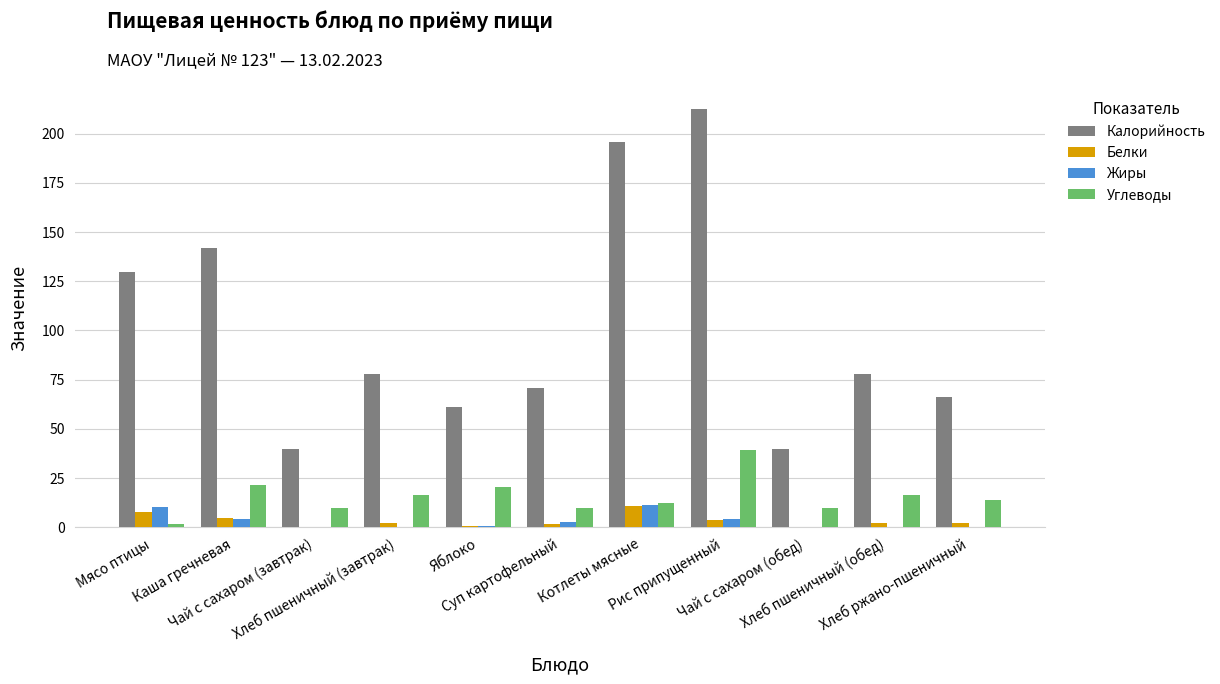

How many data points does each series have?

11